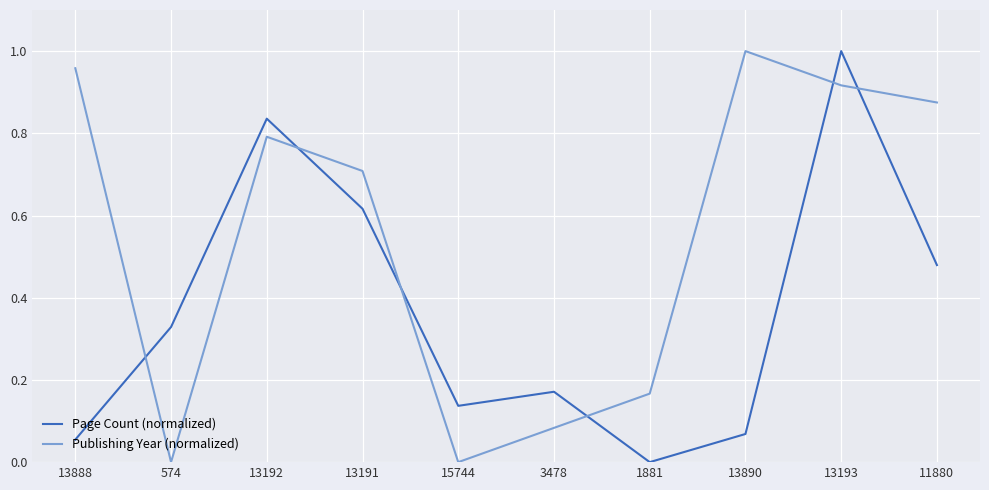

Between 13192 and 11880, which series saw the biggest shift?

Page Count (normalized)